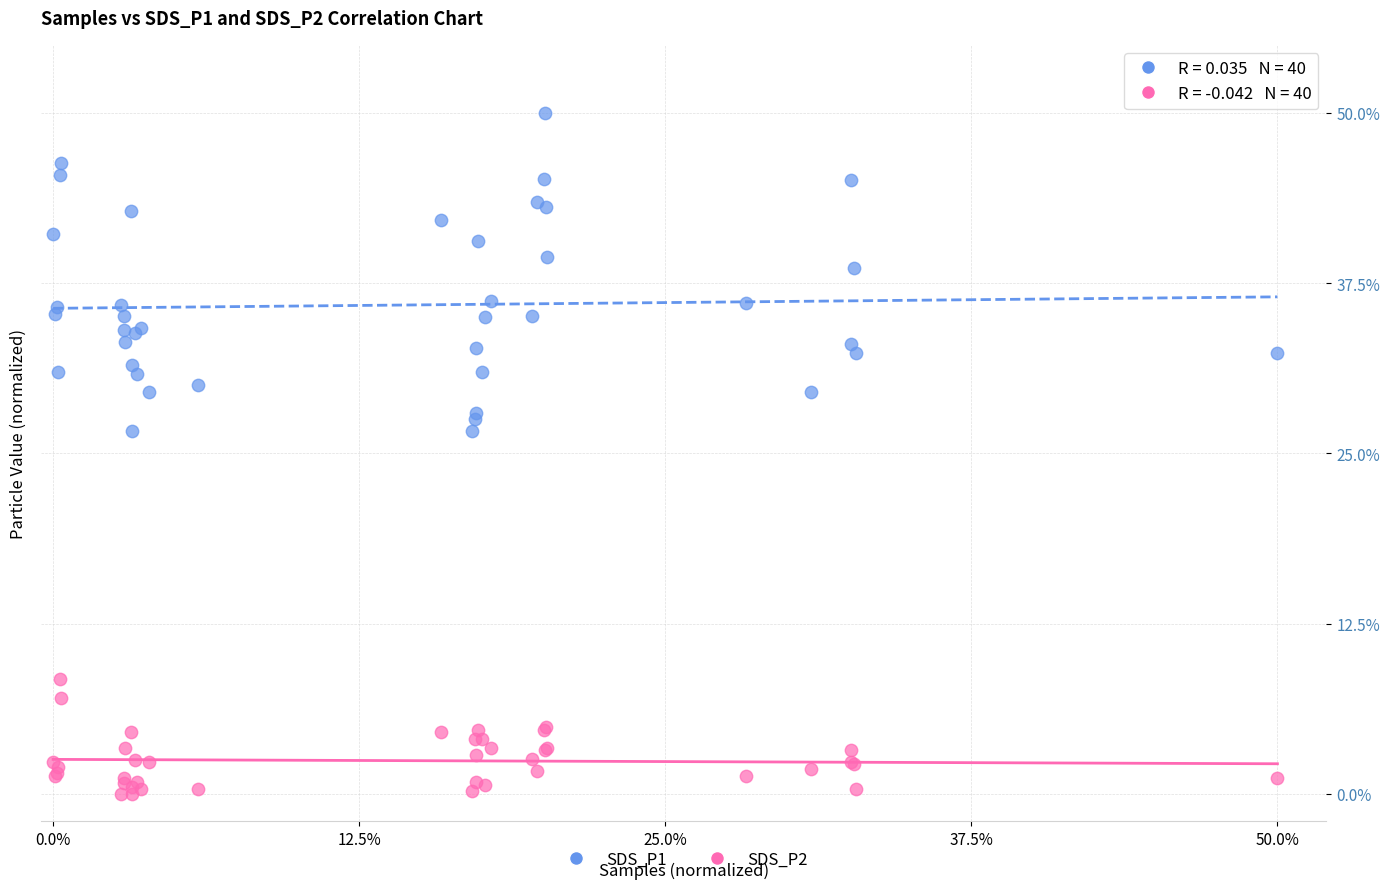

Which series reaches the maximum Y coordinate?

SDS_P1